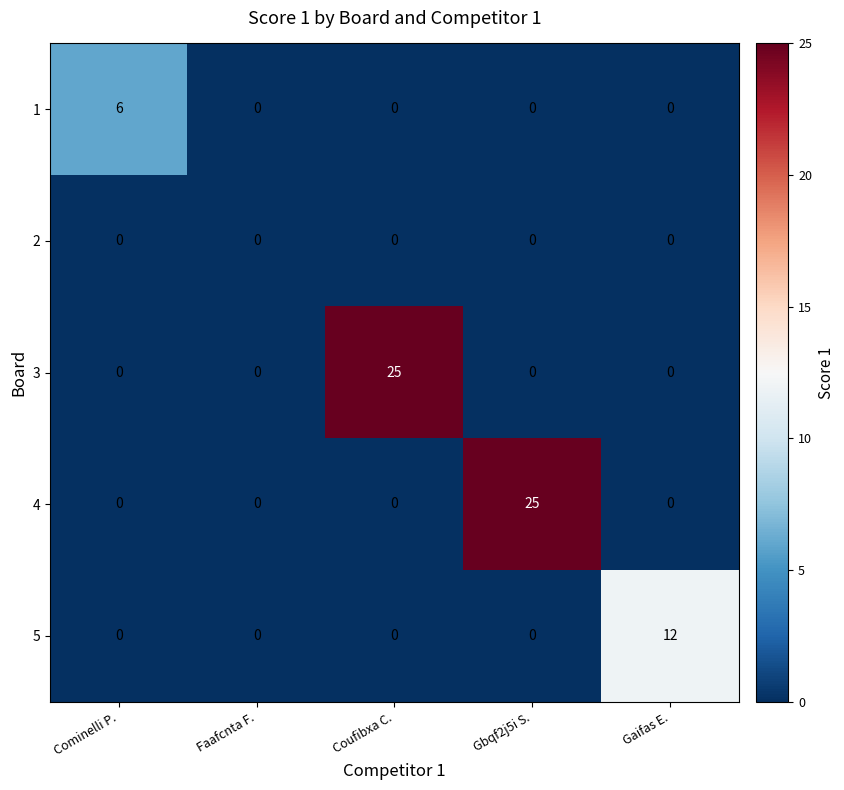

Count the 1 values in the range 0 to 1.

4